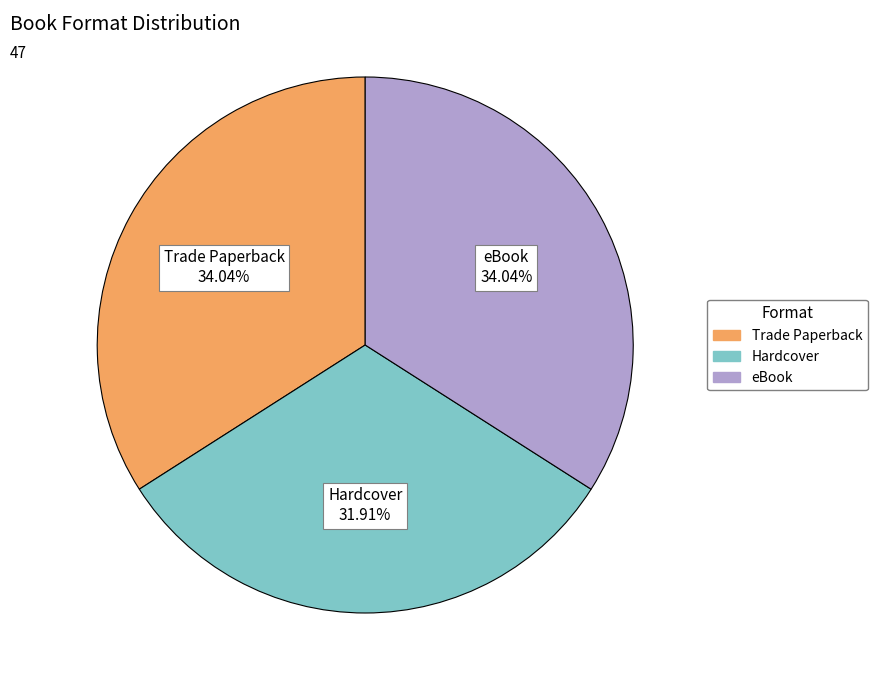

To the nearest percent, what portion does eBook represent?

34%